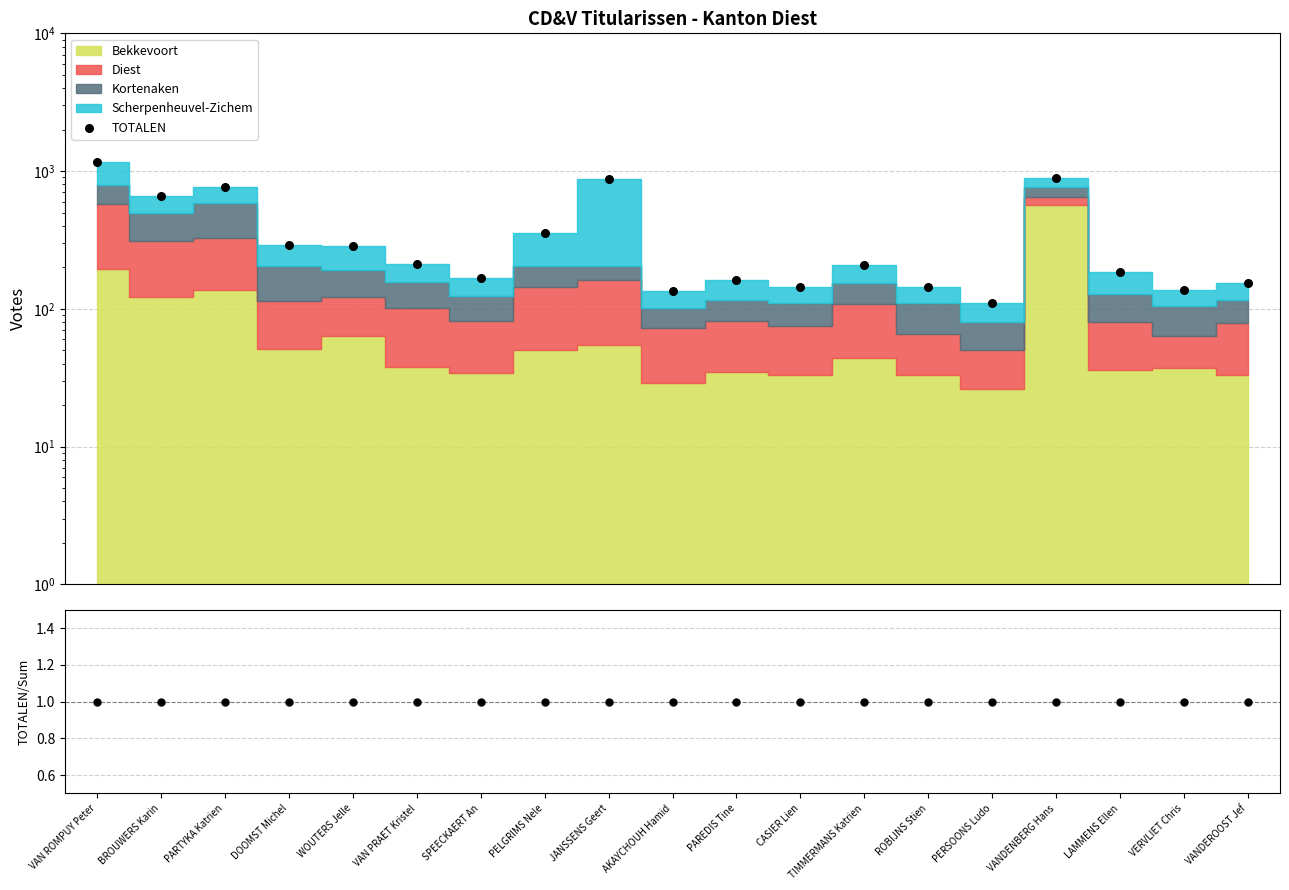

Which series reaches the minimum Y coordinate?

TOTALEN / Sum